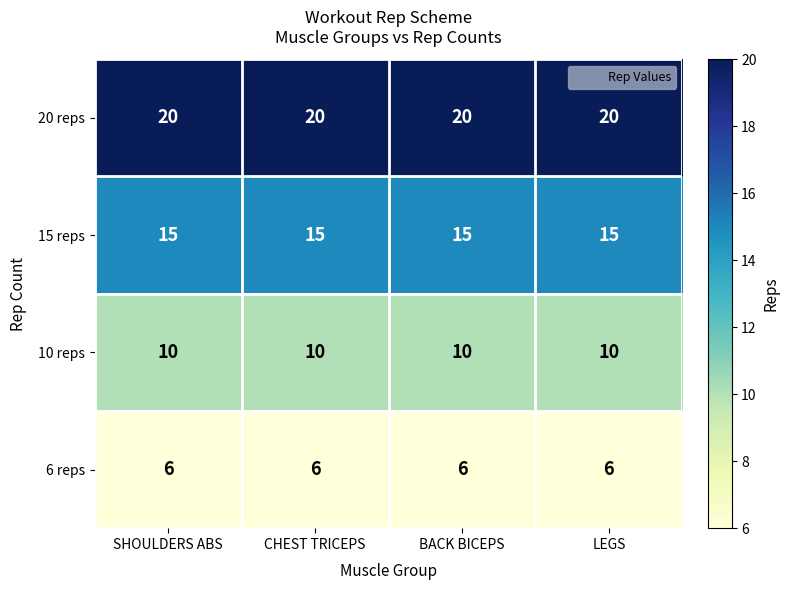

The 15 reps series shows 15 at LEGS. True or false?

True